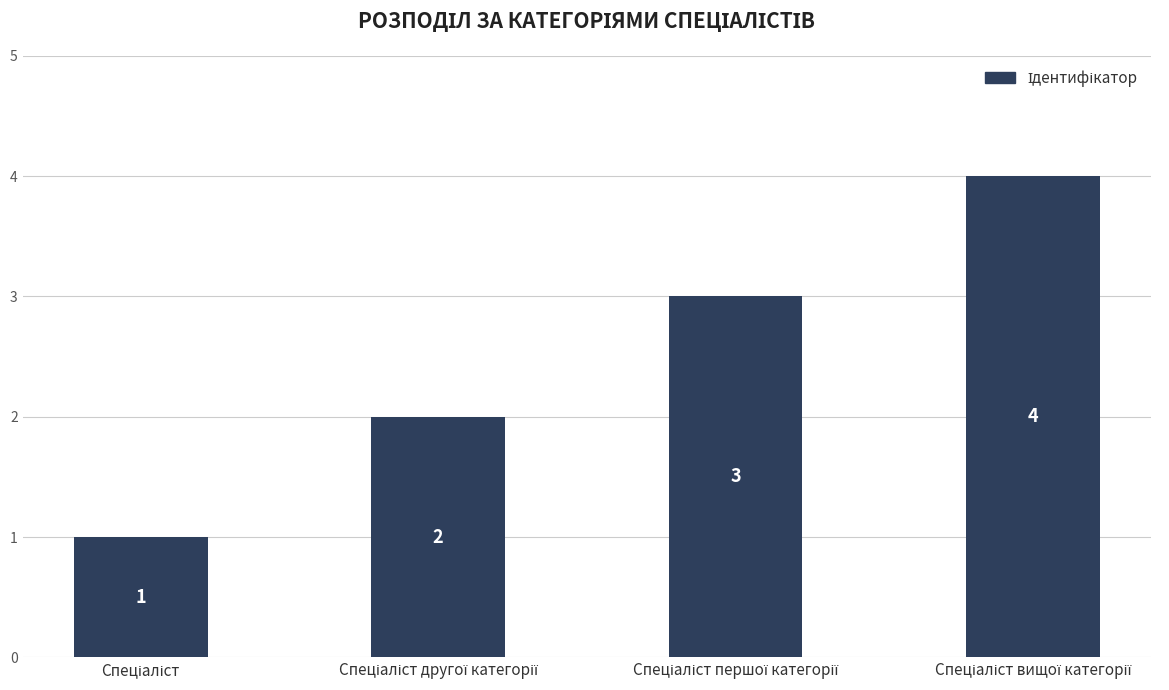

What is the minimum value shown in the chart?

1